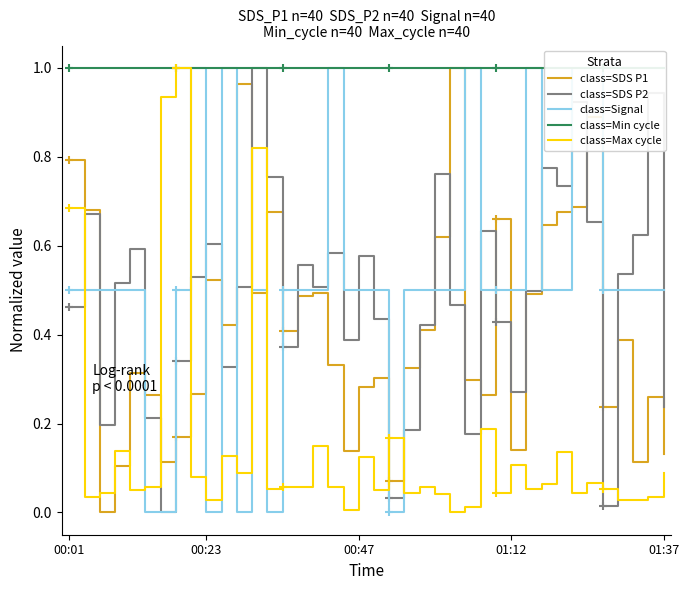

Which has a higher value, 18 or 8?

8